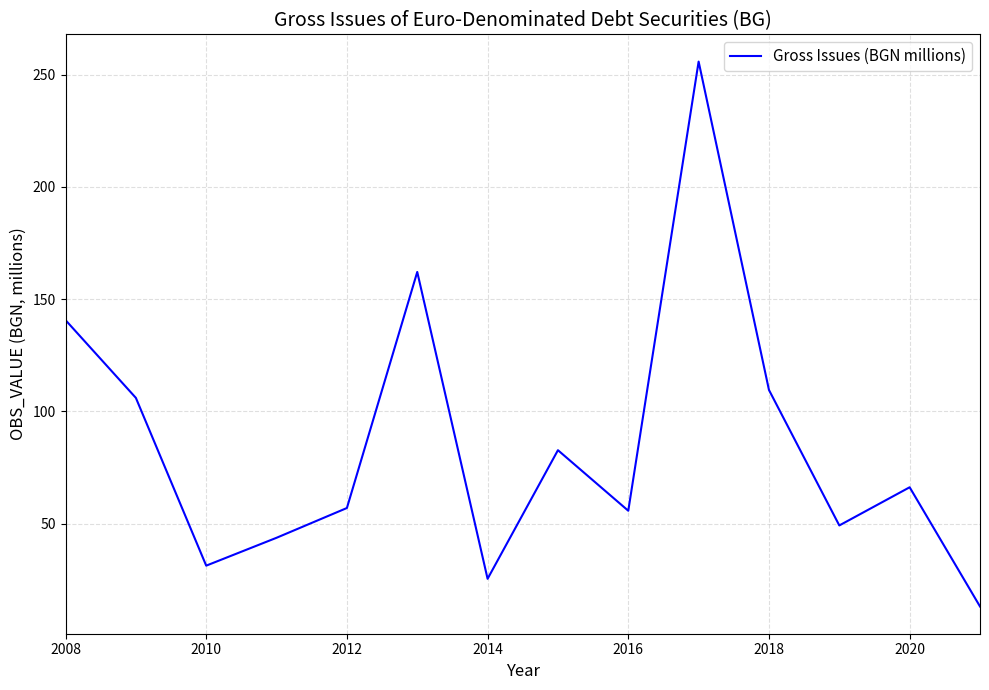

What is the maximum value shown in the chart?

255.9